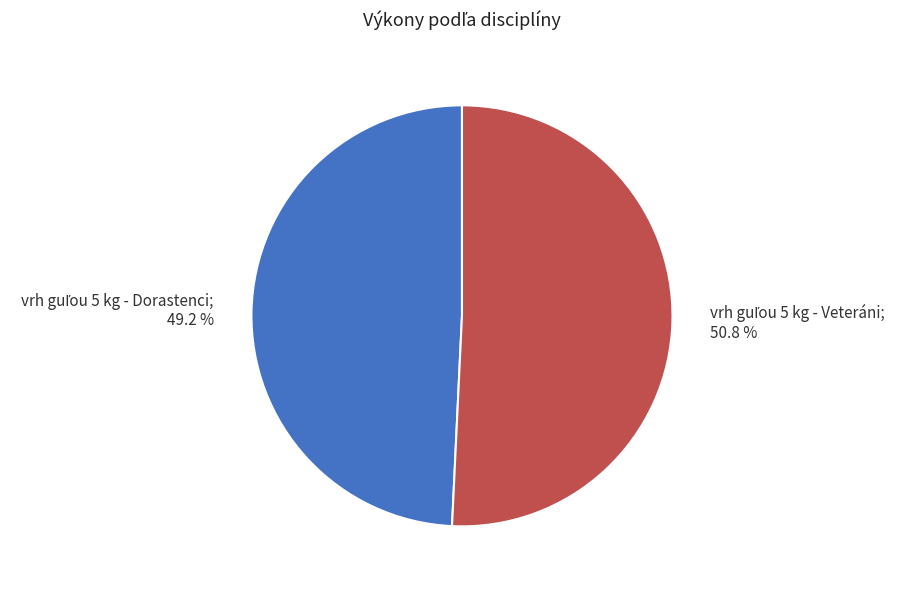

Is there a majority slice in this chart?

Yes